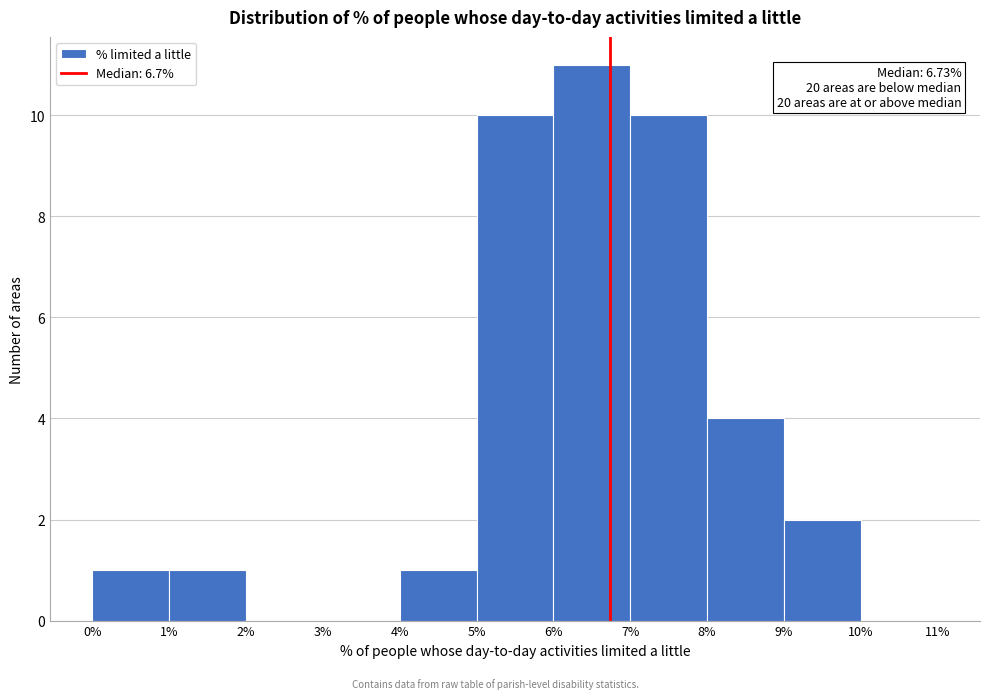

Over which range of the x-axis is the bar tallest?

6% to 7%